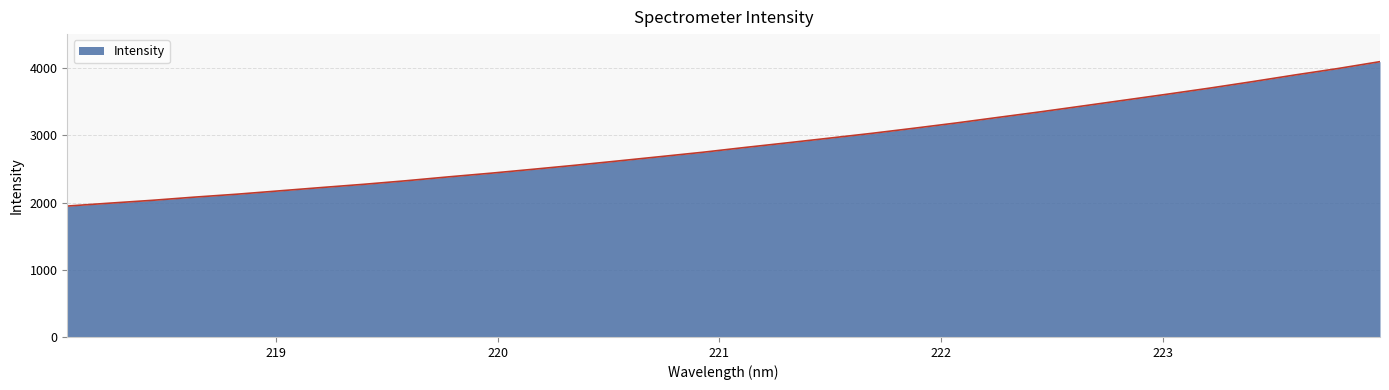

What is the smallest value displayed?

1947.3